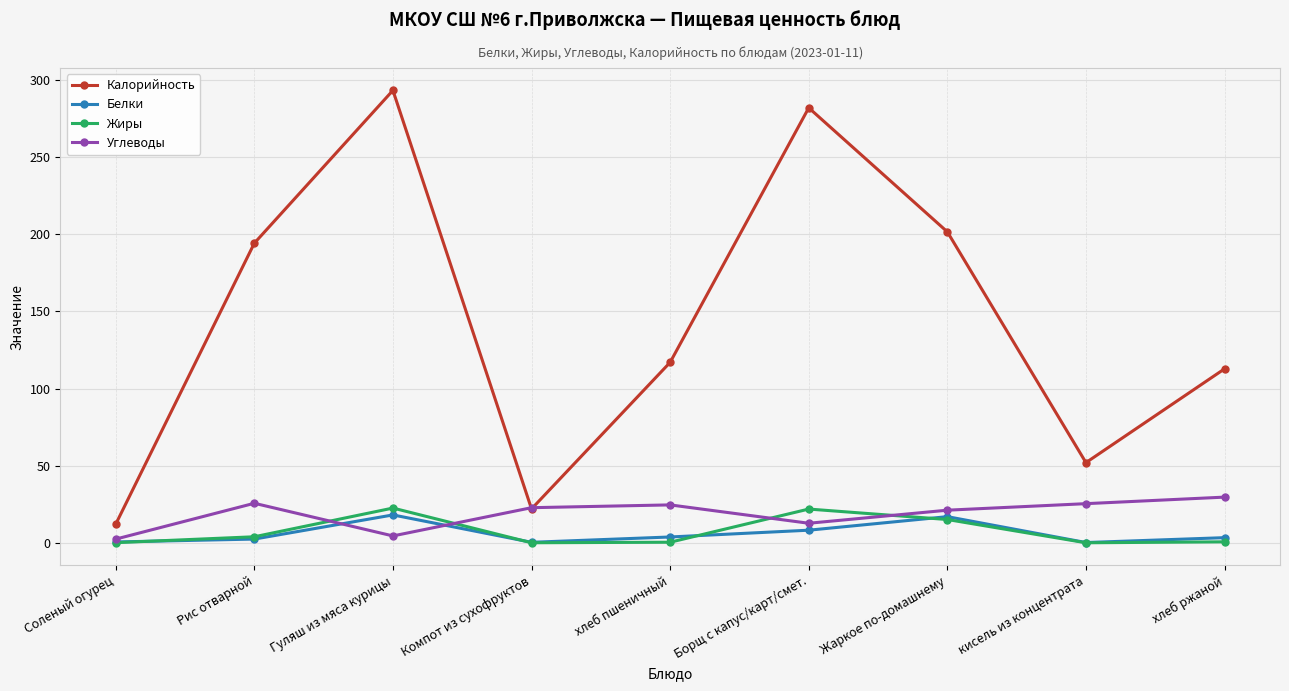

Which category has the highest value across all series?

Гуляш из мяса курицы